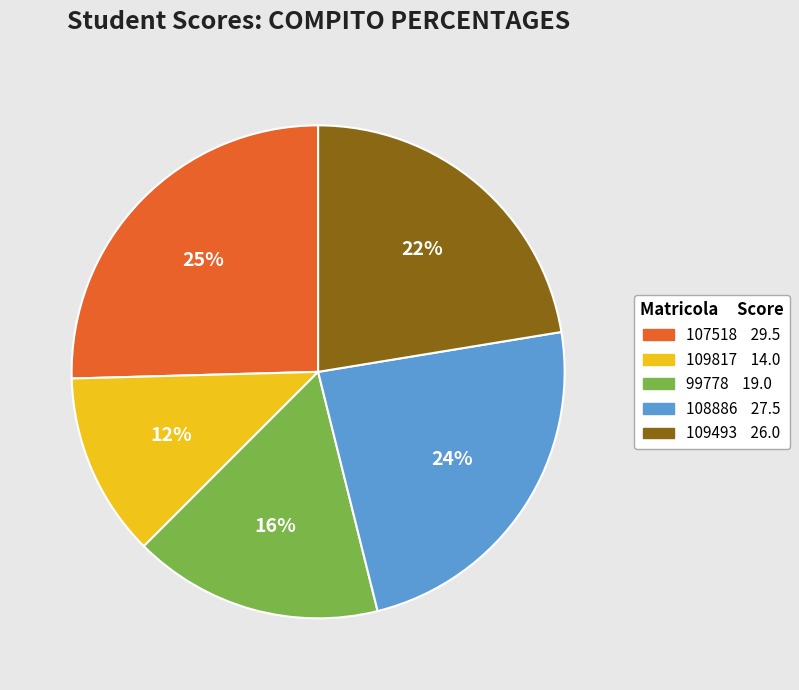

Which slice is the largest?

107518